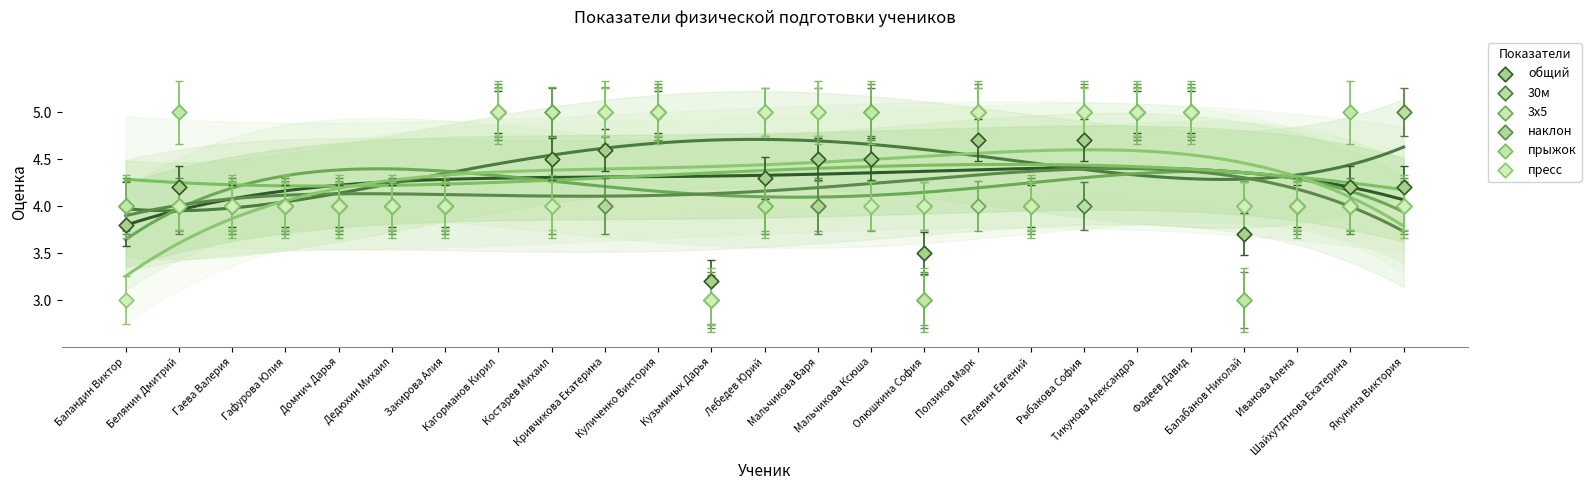

What are all the series names shown in the legend?

общий, 30м, 3х5, наклон, прыжок, пресс